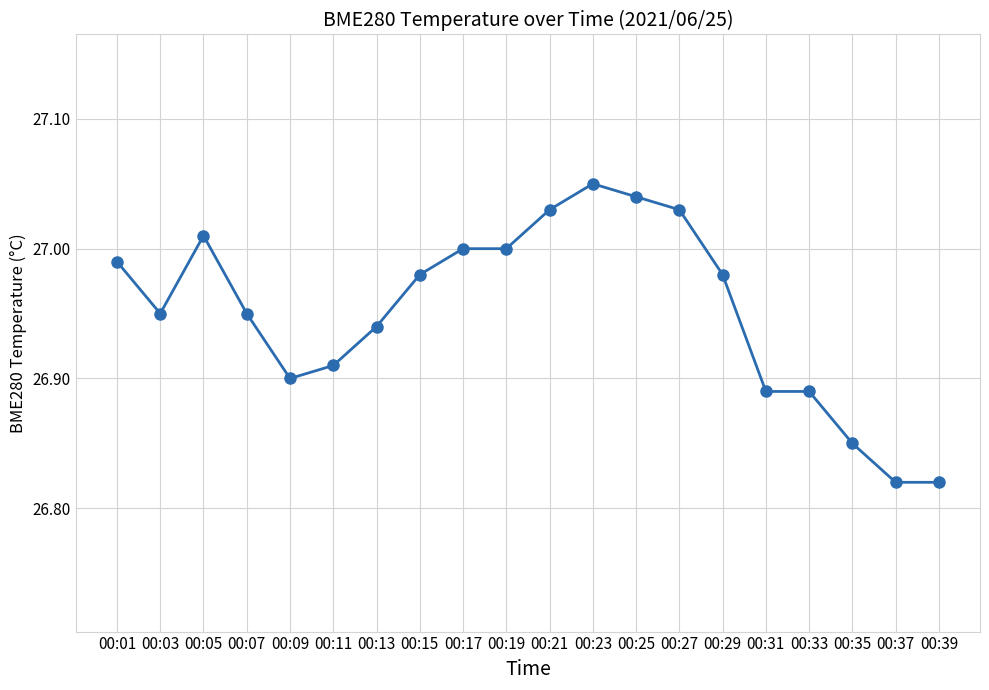

What is the sum of the values at 00:35 and 00:31?

53.7